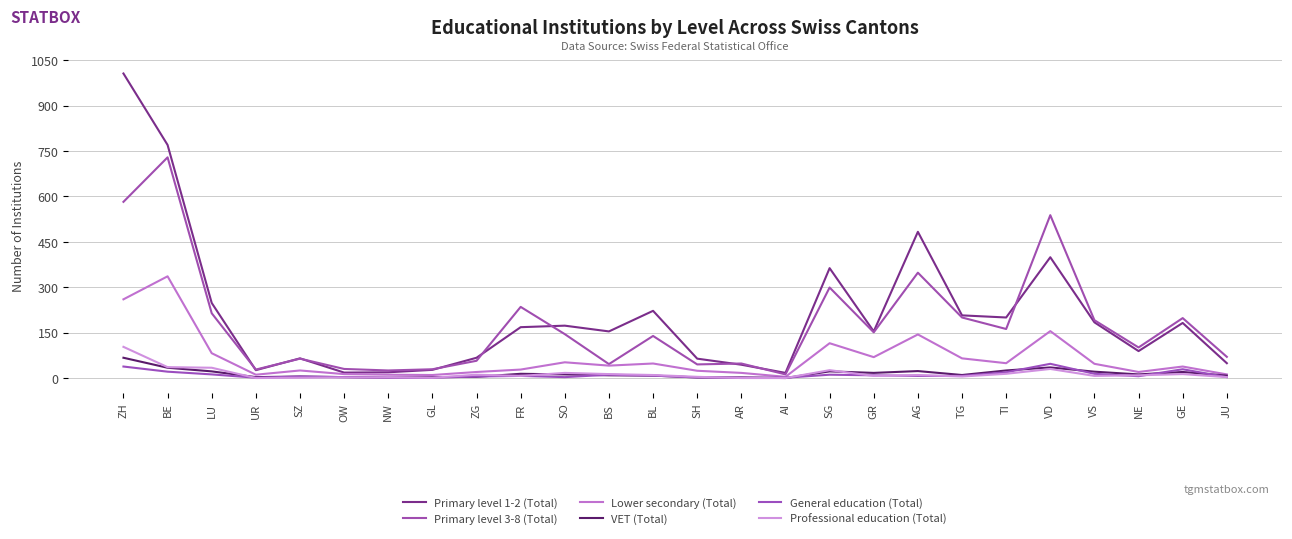

What is the sum of the Primary level 1-2 (Total) values at VD and ZG?

466